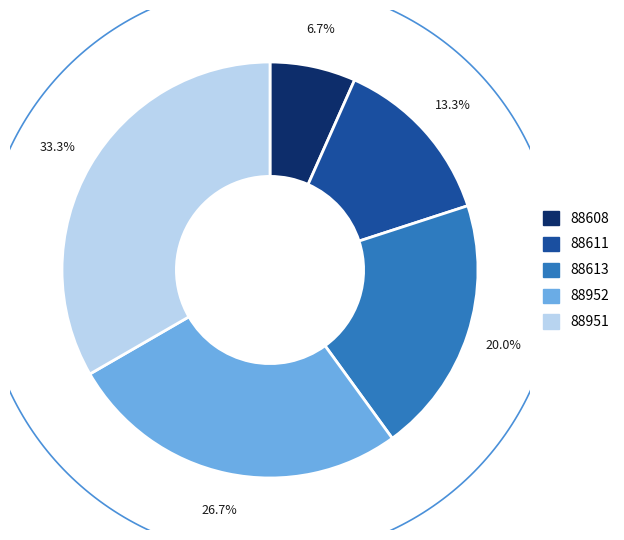

What percentage is the 88611 slice, to the nearest percent?

13%